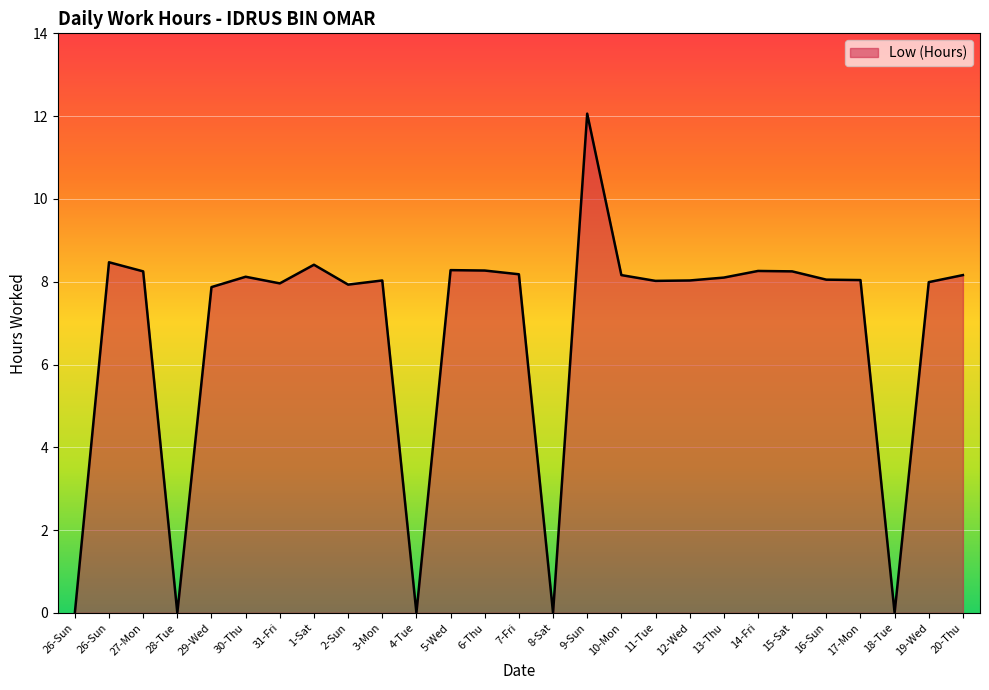

At which category does the chart reach its minimum across all series?

26-Sun